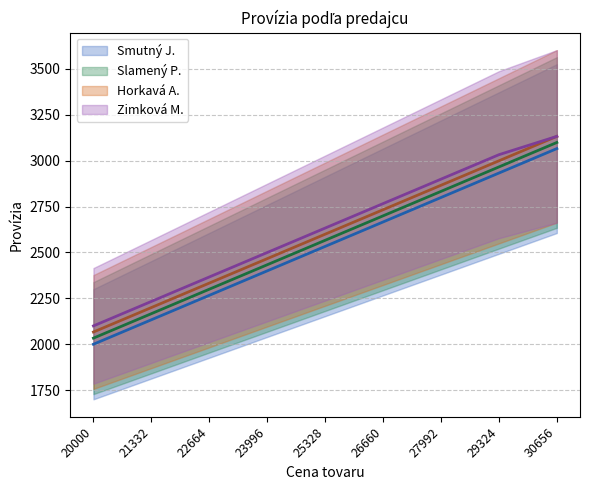

The value of Zimková M. (line) at 23996 is 1448.3. True or false?

False